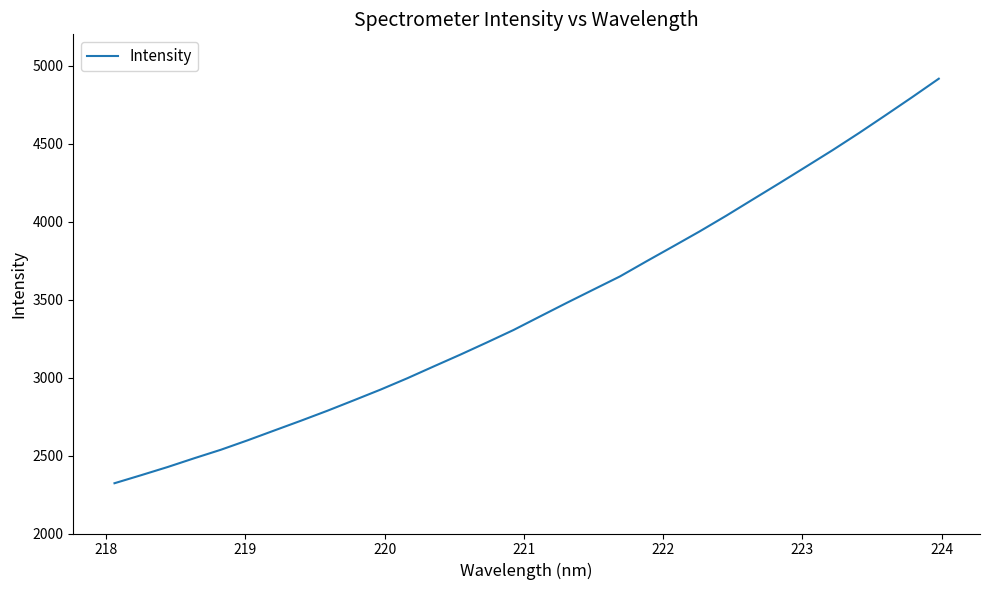

What is the minimum value shown in the chart?

2322.3